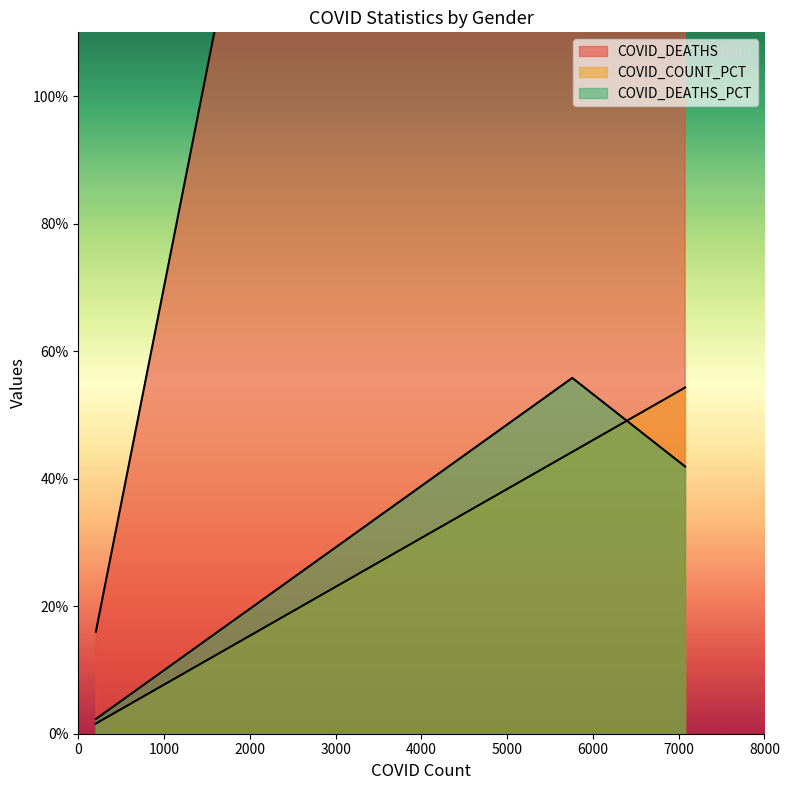

True or false: COVID_DEATHS has a value of 16.0 at Unknown.

True